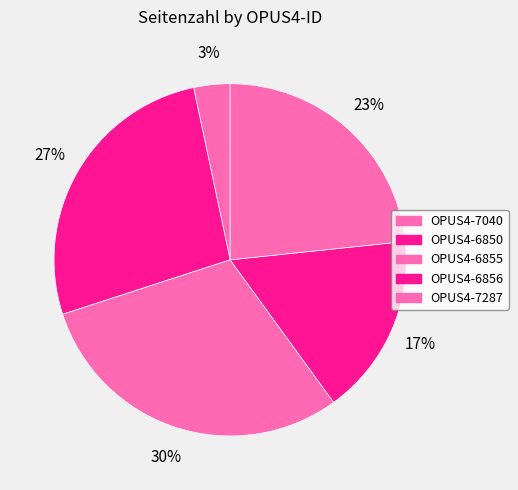

Which slice is the largest?

OPUS4-6855